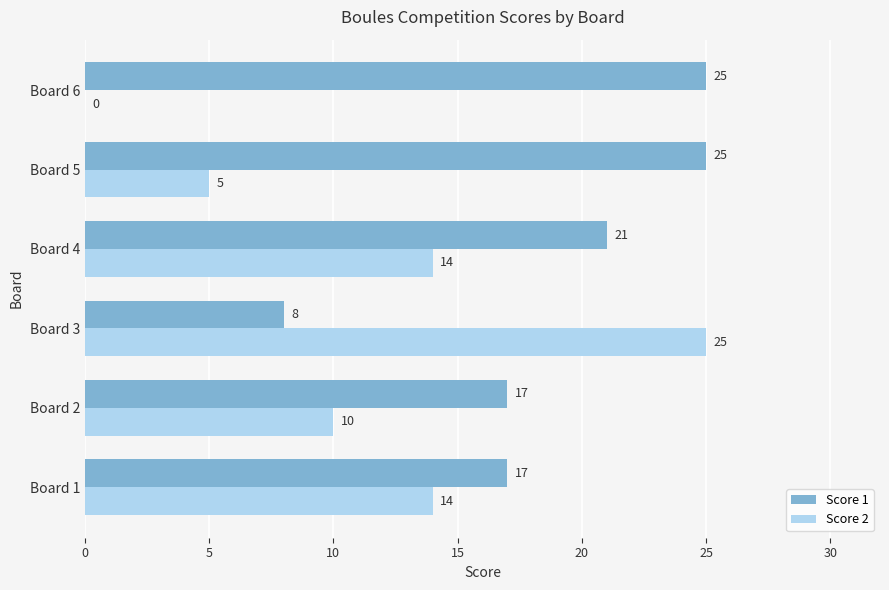

What is the sum of all Score 2 values?

68